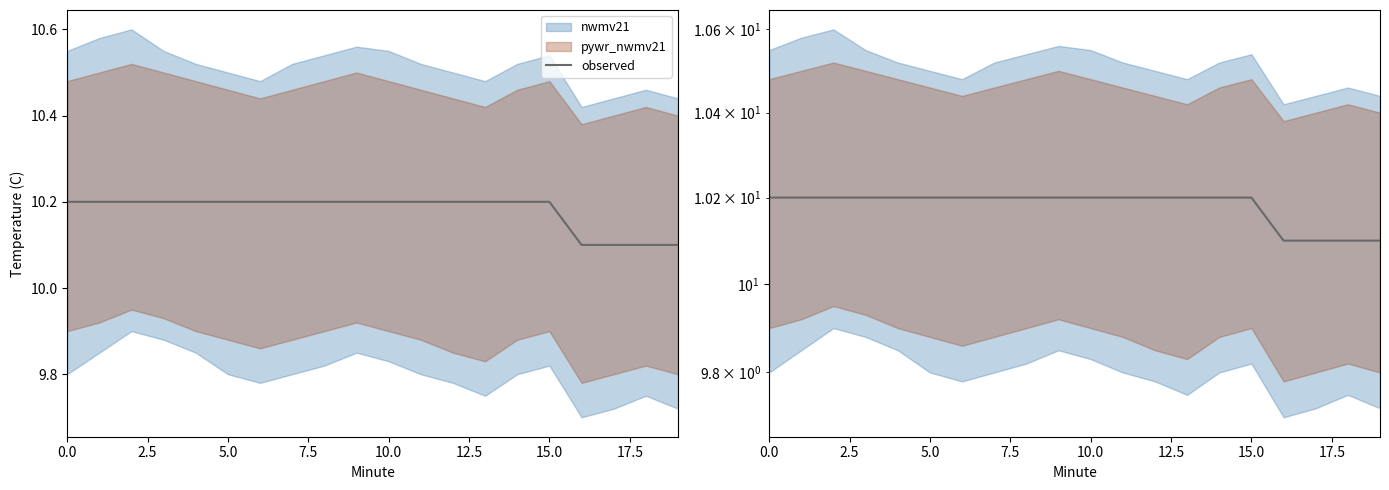

What position from the right is 18?

2